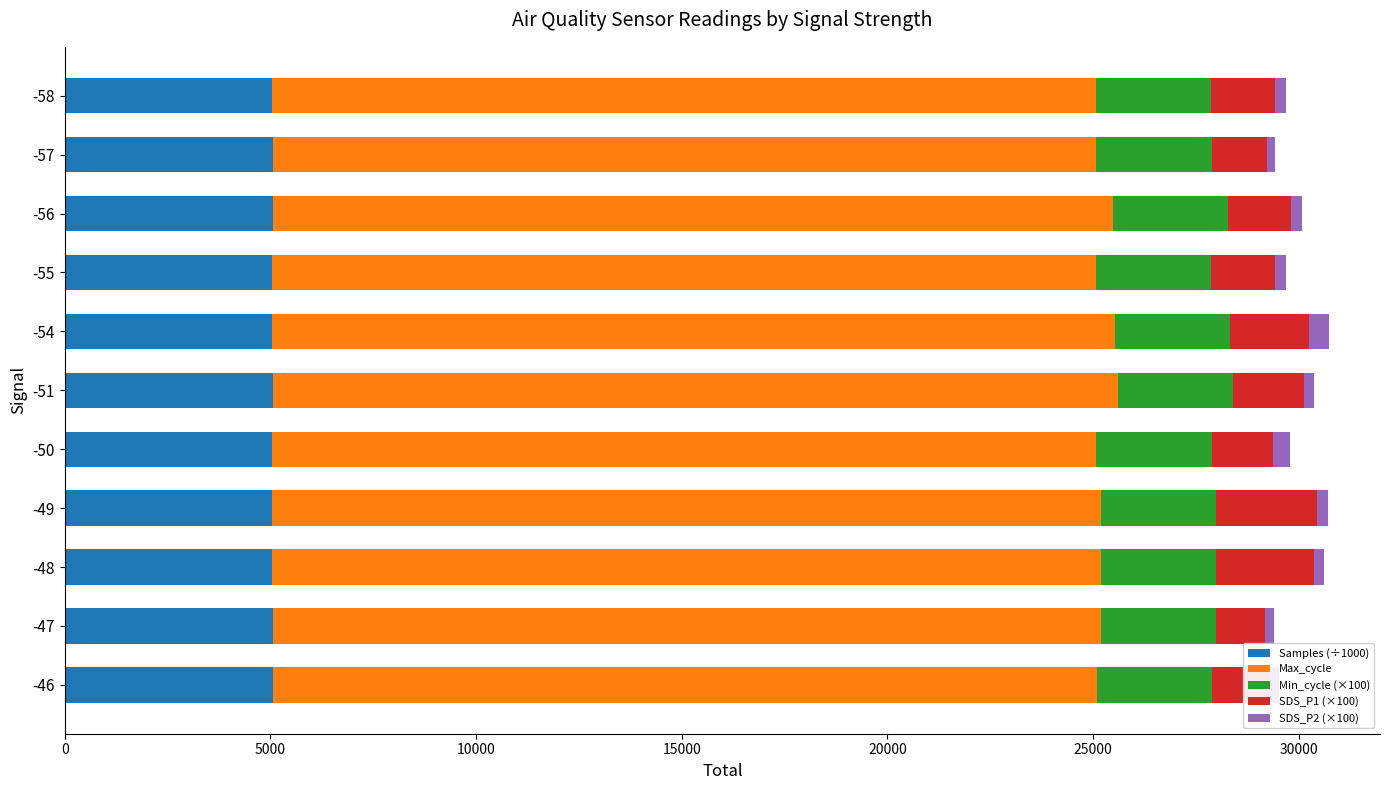

What is the minimum value for Samples (÷1000)?

5040.2